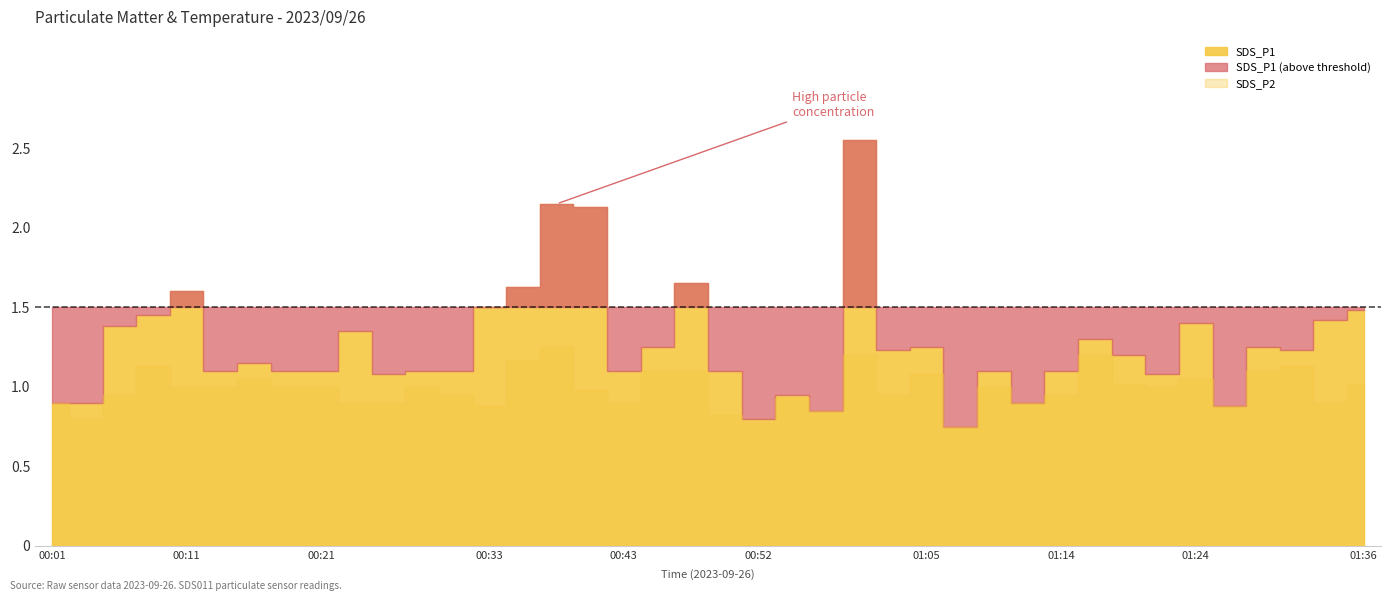

Is it true that SDS_P2 equals 1.3 at 00:04?

False